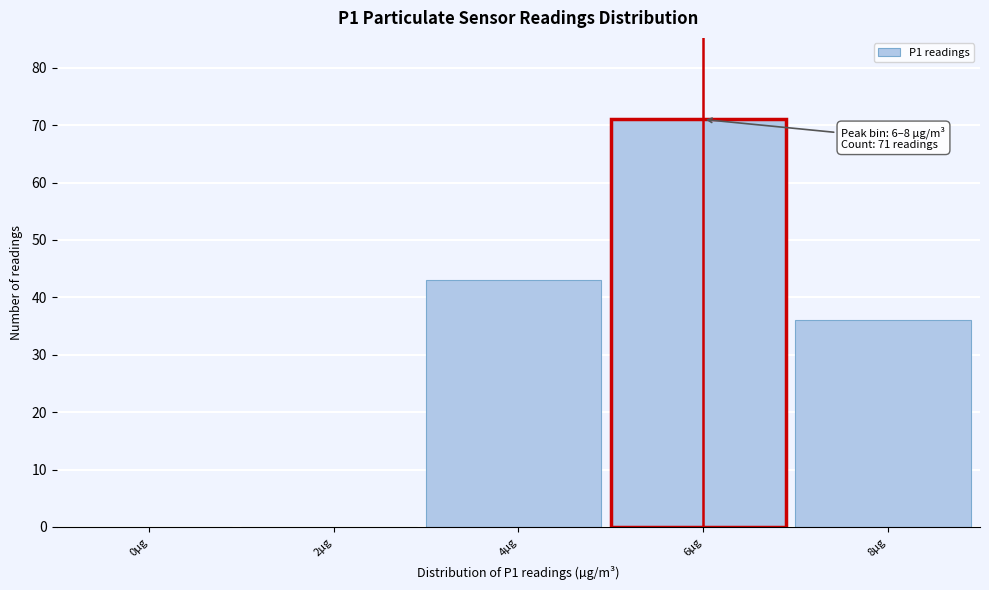

Reading left to right, extract all data points from this chart.

0µg=0	2µg=0	4µg=43	6µg=71	8µg=36